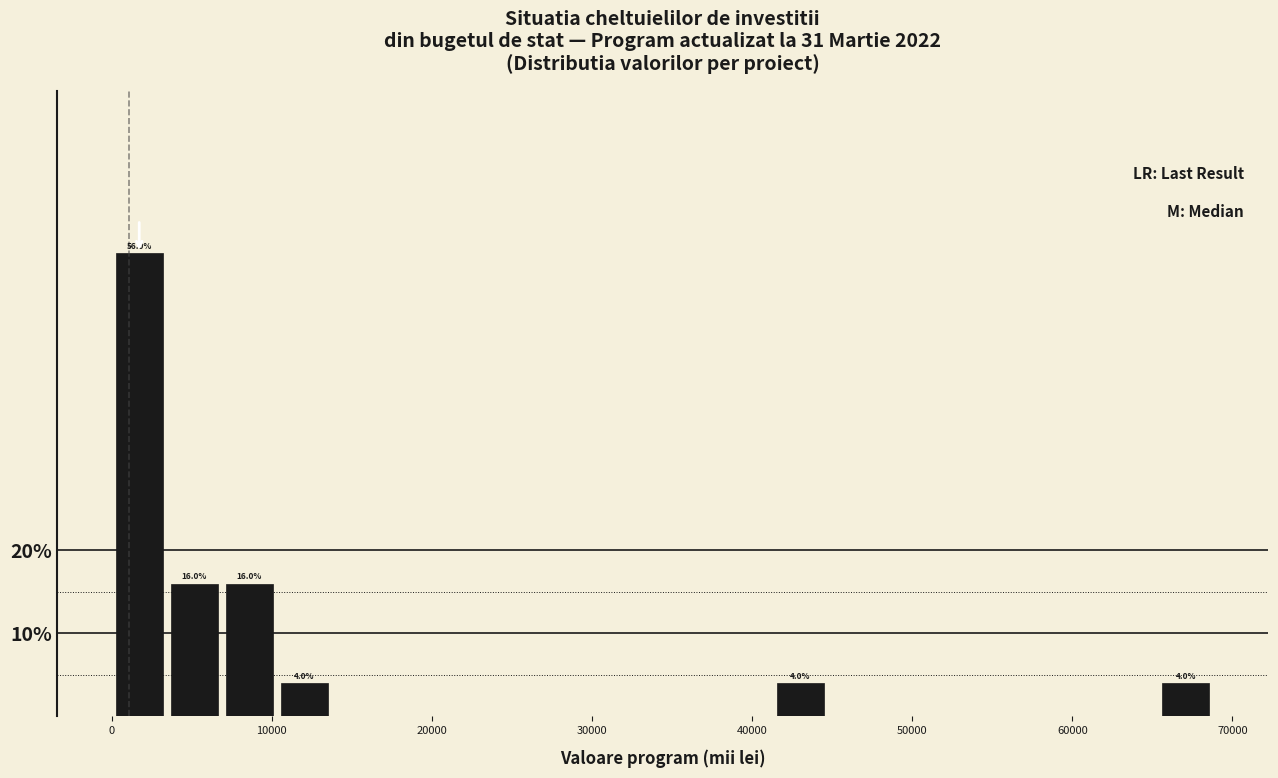

Around what value on the x-axis is the tallest bar? Give the approximate position of its centre, as read against the axis.

2000